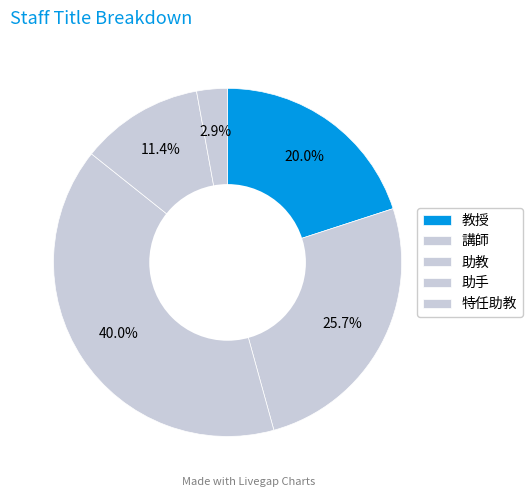

What is the total percentage of 講師 and 教授?

45.7%